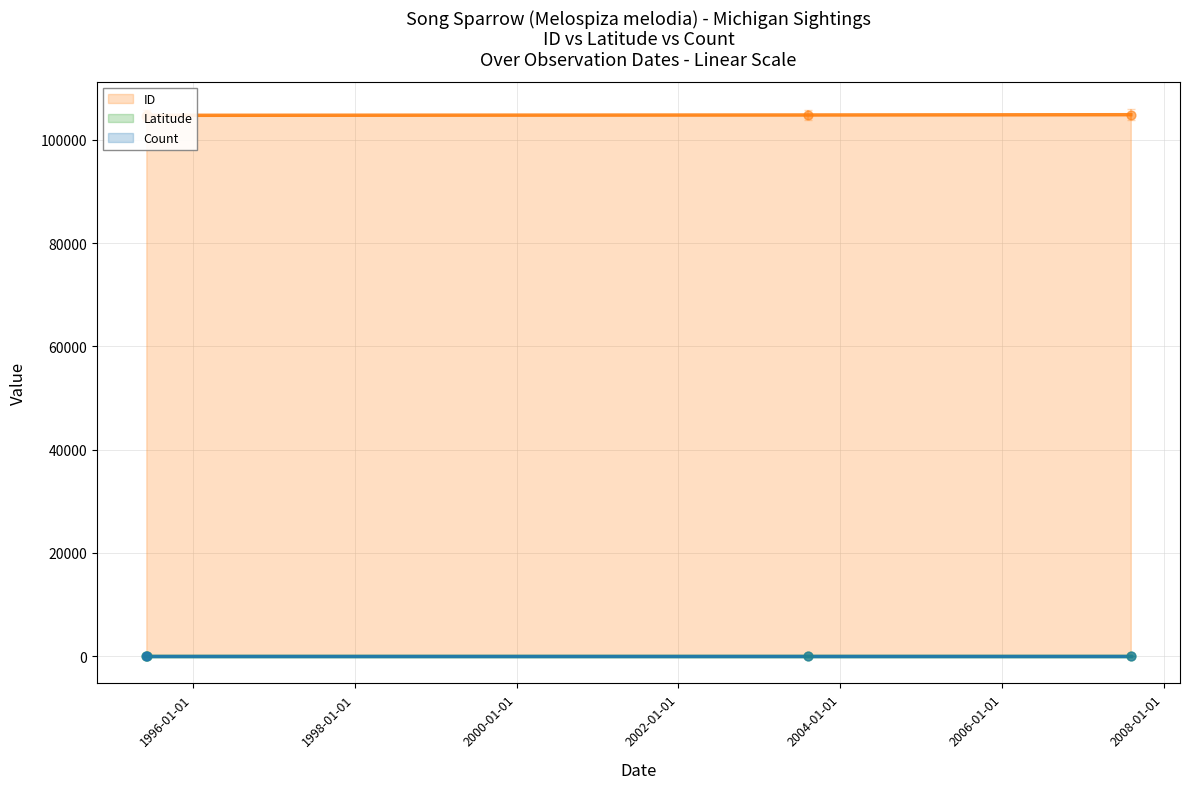

What is the total value across all series at 2007-08-06?

104932.2